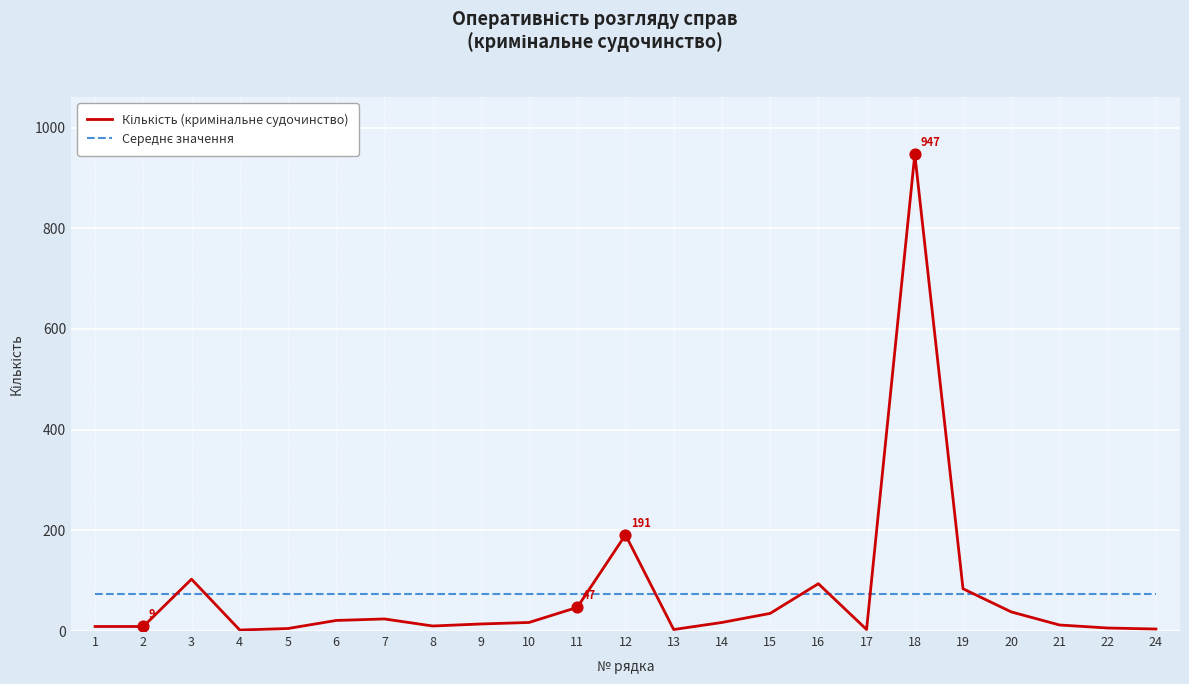

At which category is the sum across all series the highest?

18